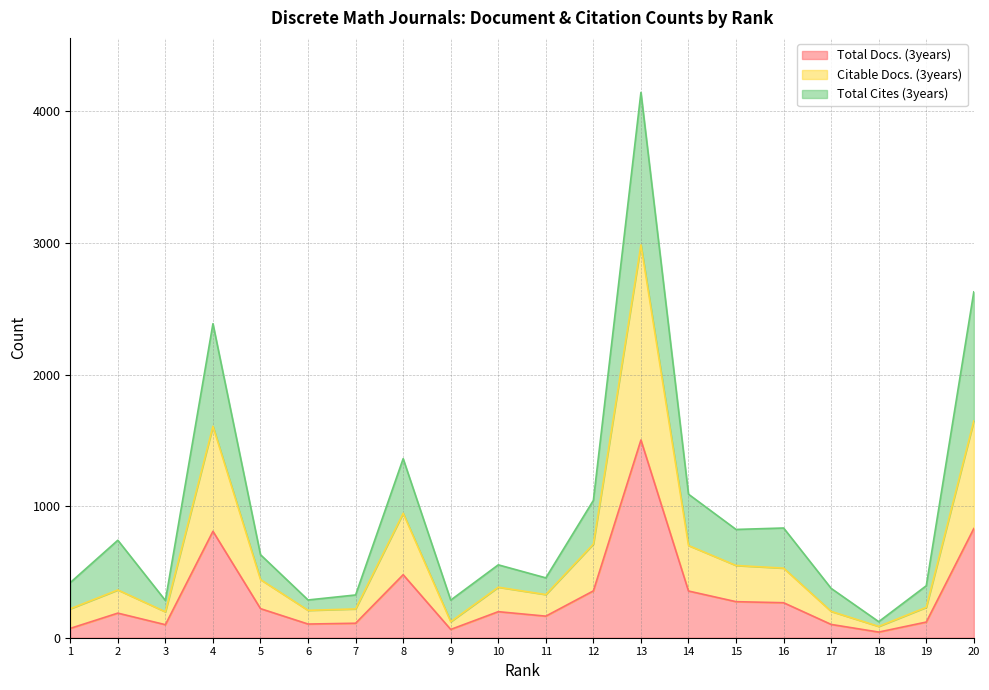

Is it true that Total Cites (3years) equals 1091 at 14?

True